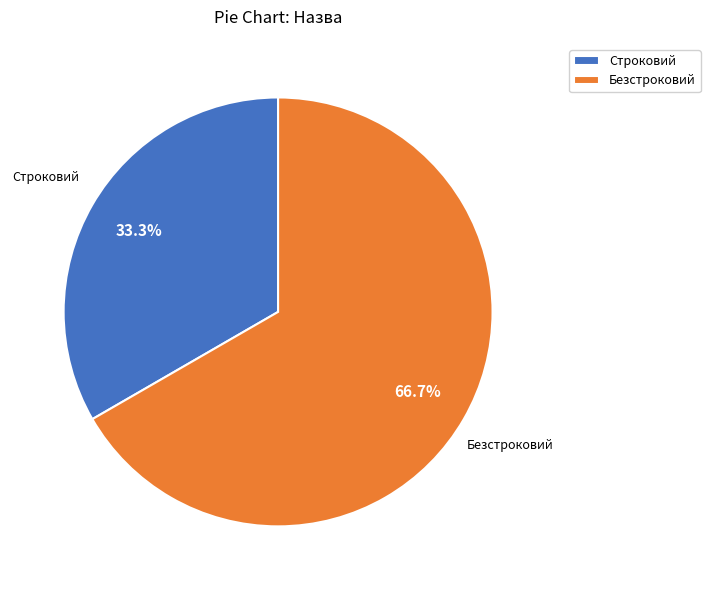

Count the number of slices in the pie.

2